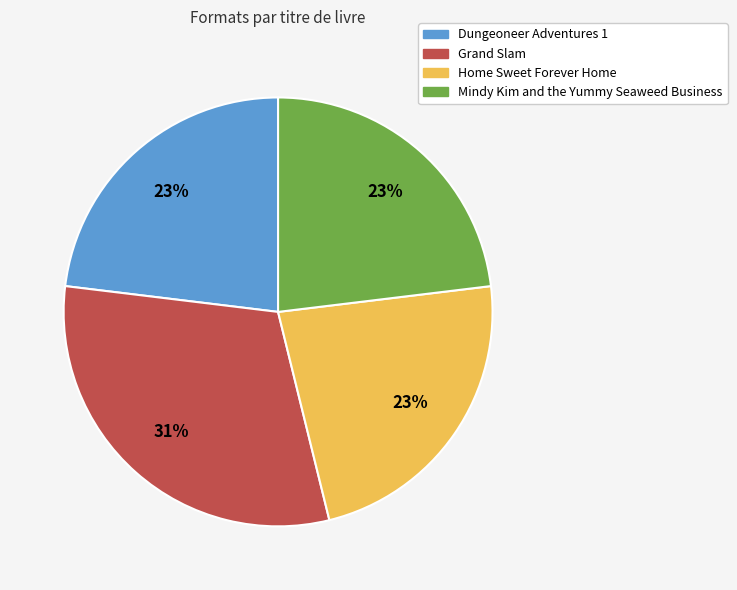

What is the largest slice in the pie chart?

Grand Slam